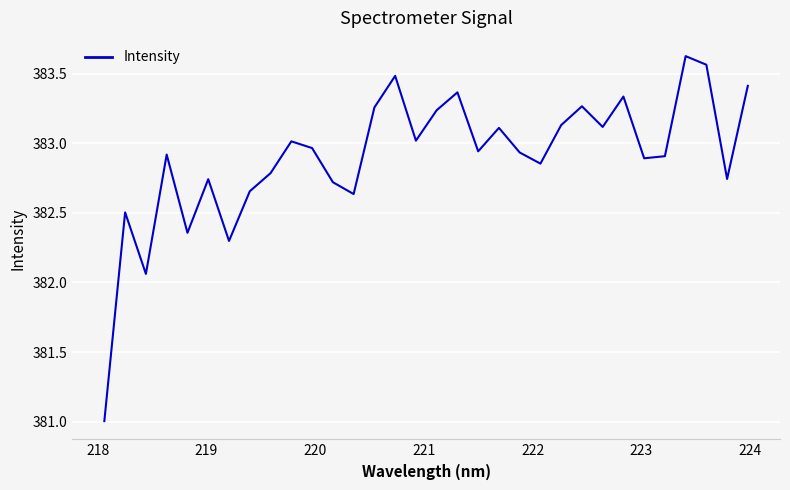

What is the minimum value shown in the chart?

381.0